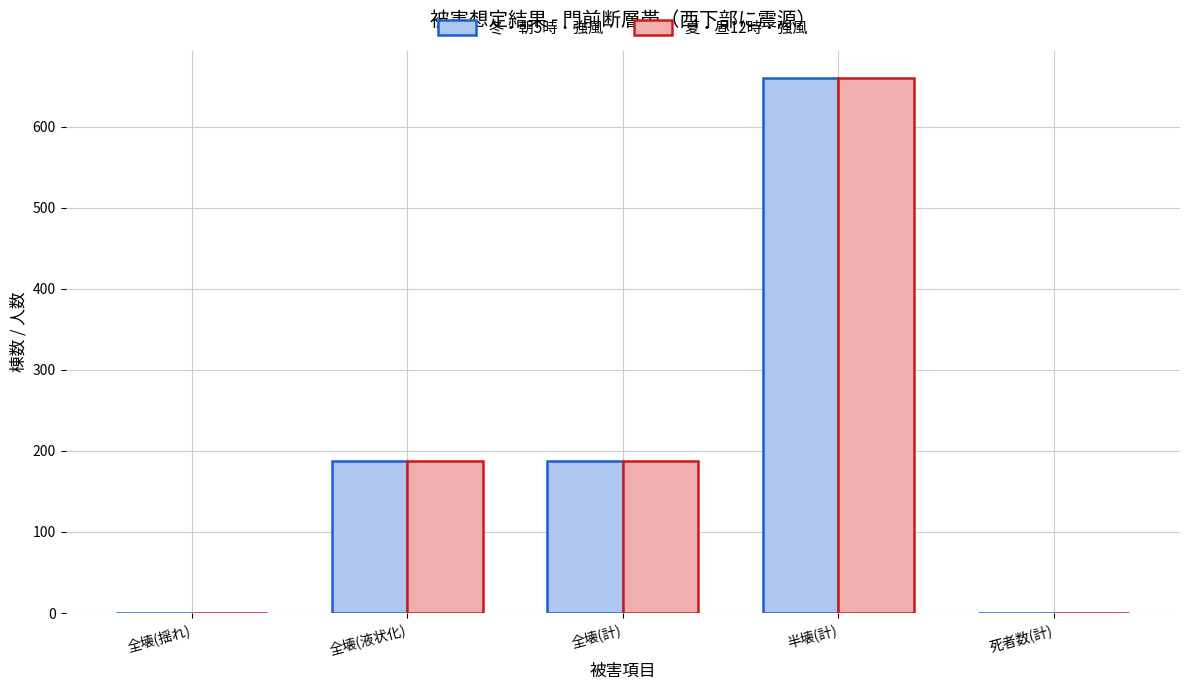

What is the maximum value for 冬・朝5時・強風?

660.3